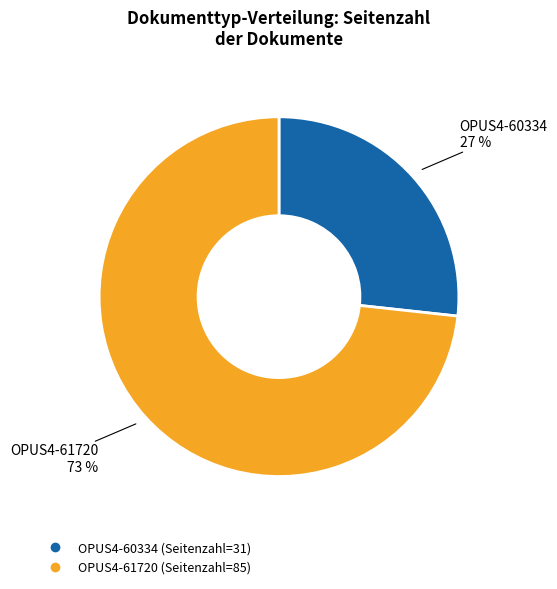

Does OPUS4-61720 account for over 50% of the chart?

Yes